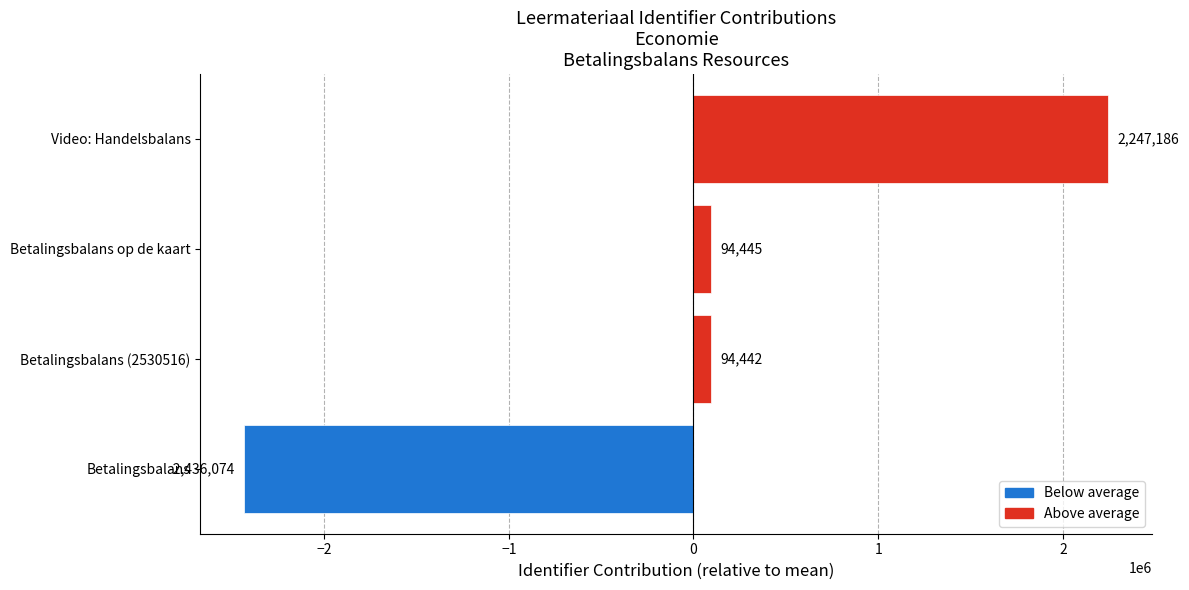

How many negative values are there?

1